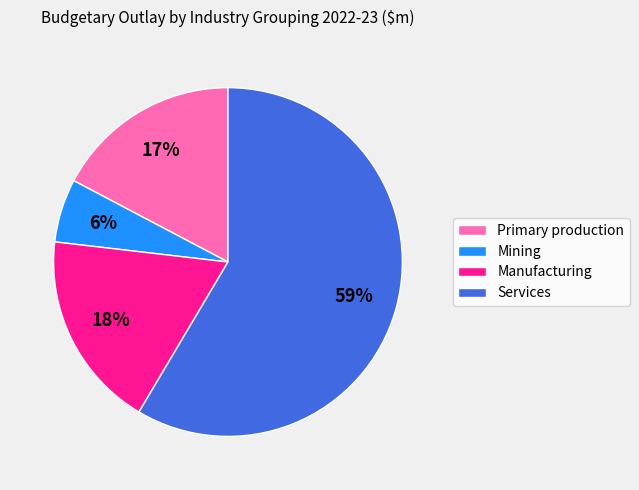

To the nearest percent, what is the average slice percentage?

25%